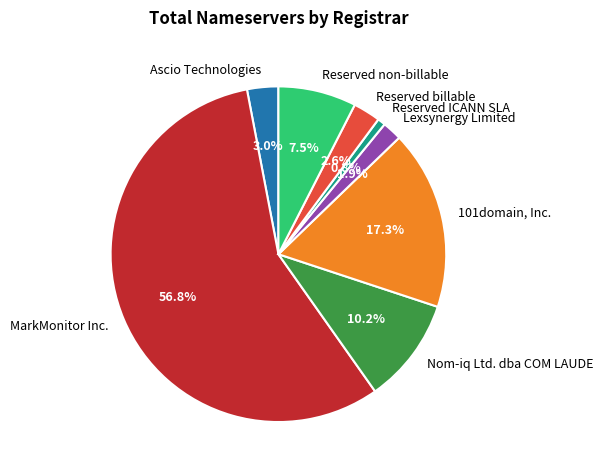

Do Reserved ICANN SLA and 101domain, Inc. together represent more than half of the pie?

No